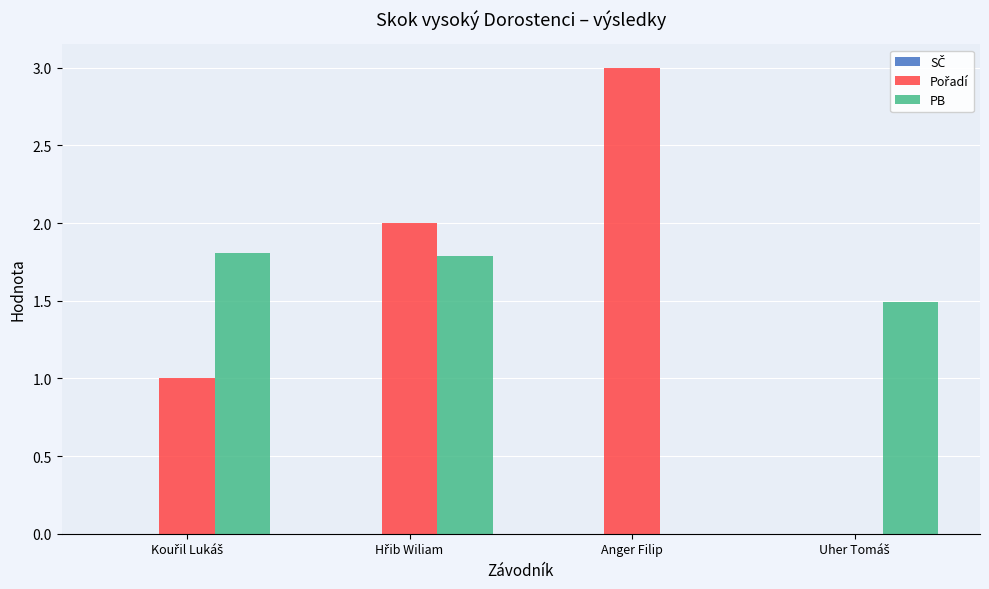

How many groups of bars are there?

4